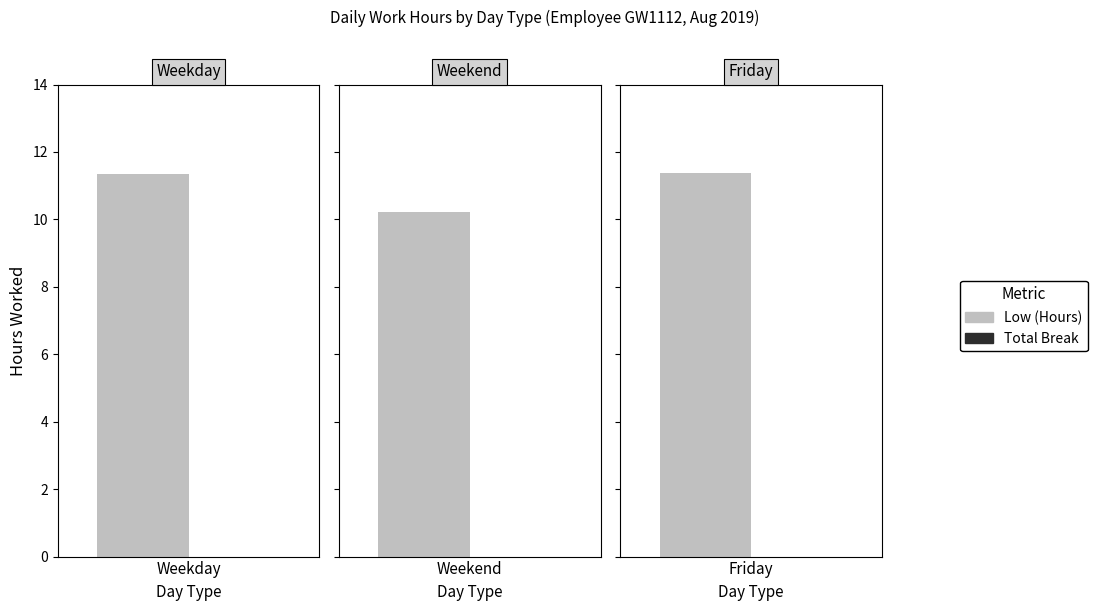

Rank the series by their maximum value, from lowest to highest.

Total Break, Low